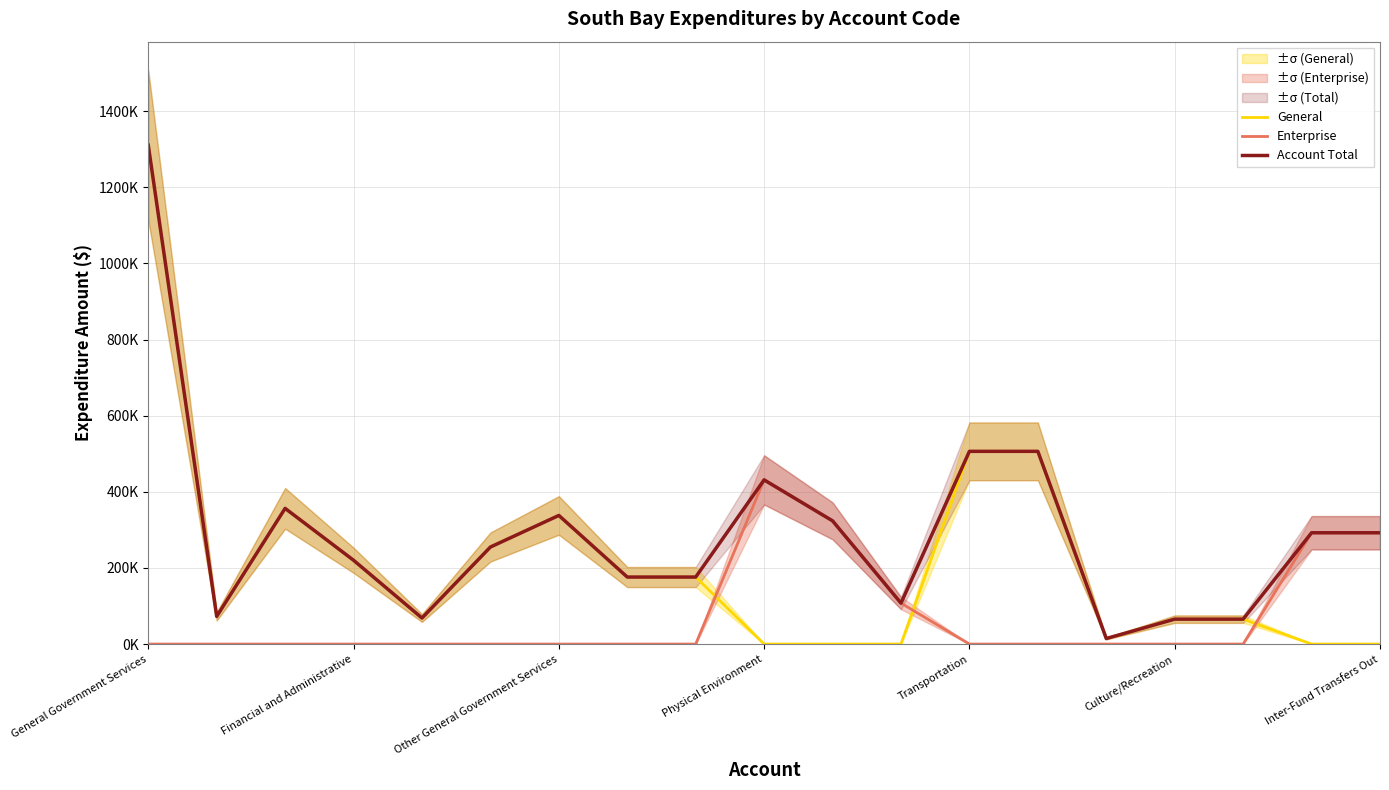

True or false: Enterprise and Account Total intersect in this chart.

False